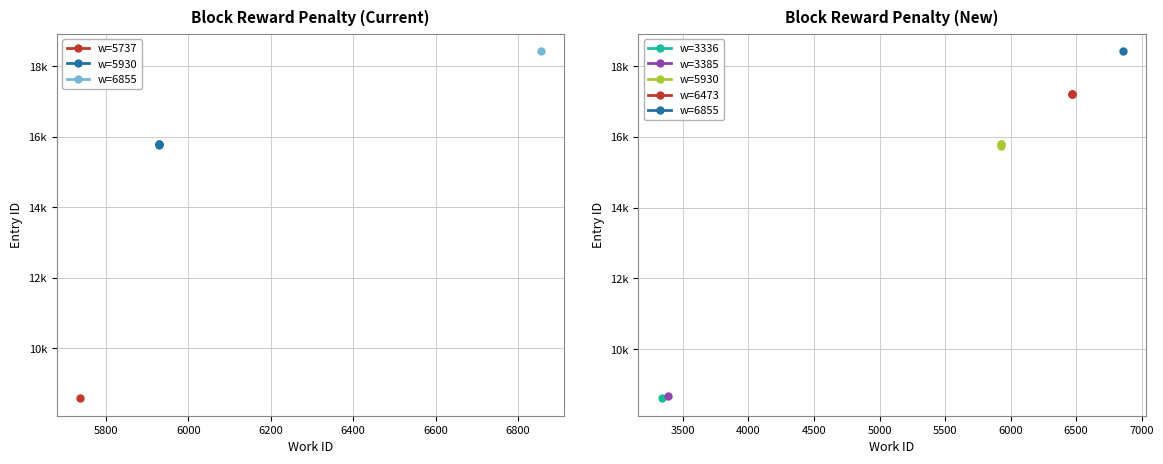

What is the average value of the w=5930 series?

15788